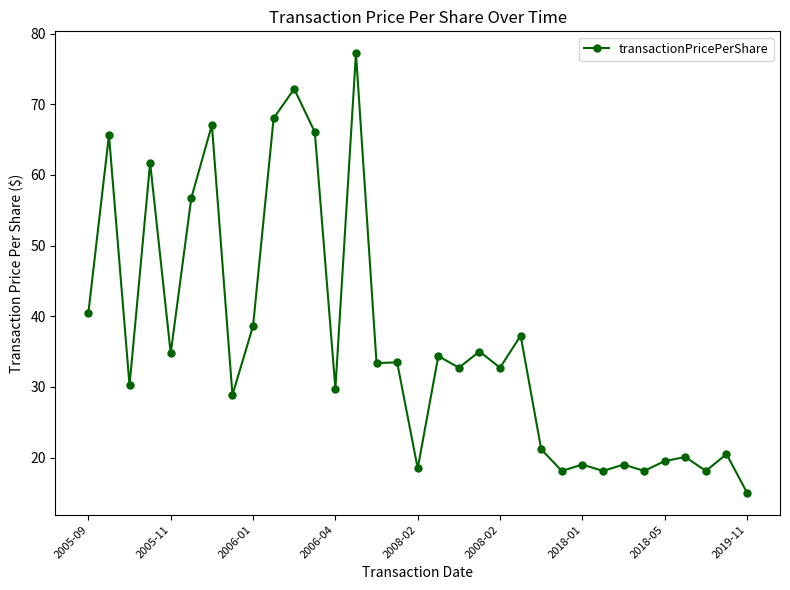

What is the sum of all values?

1201.2